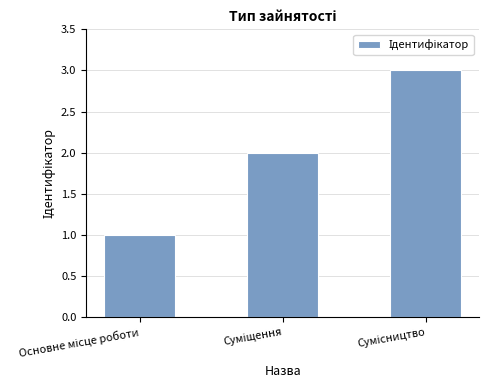

Reading right to left, extract all data points from this chart.

3	2	1